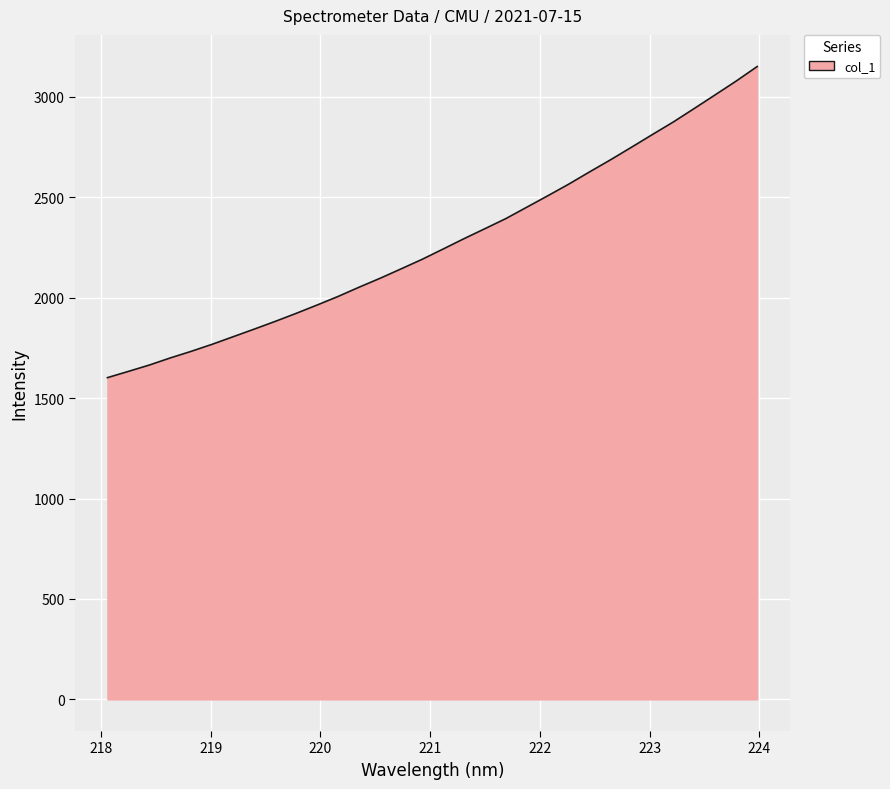

What is the maximum value shown in the chart?

3150.7